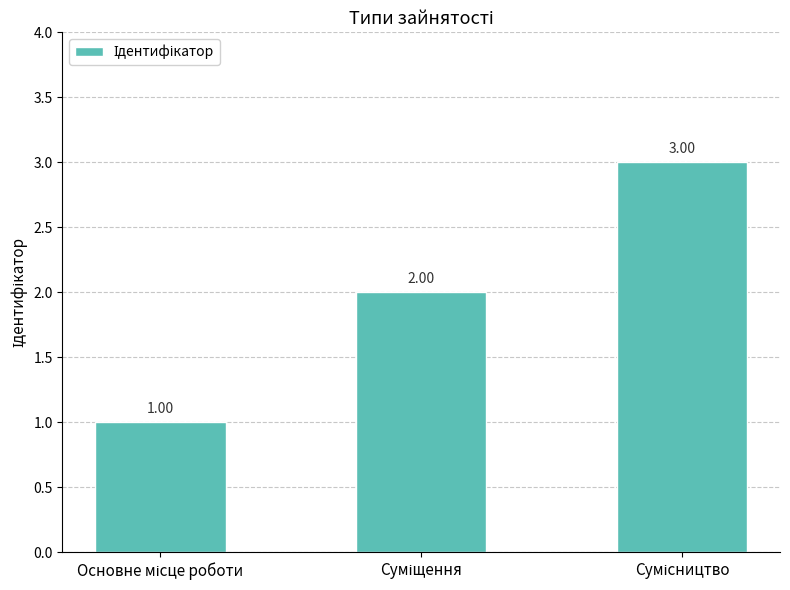

What is the sum of all values?

6